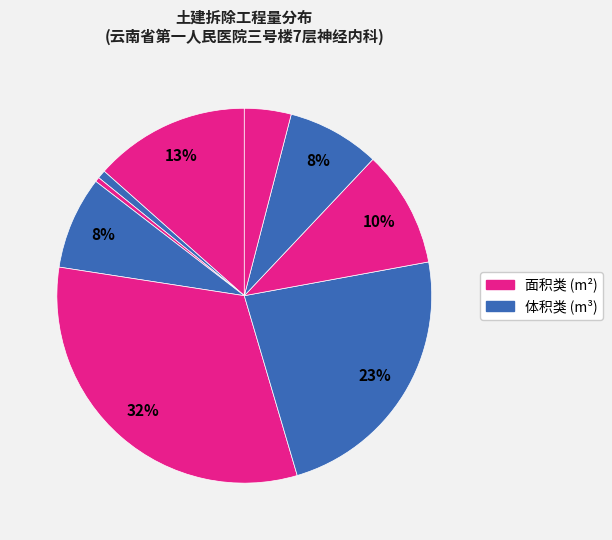

How many slices are in this pie chart?

9